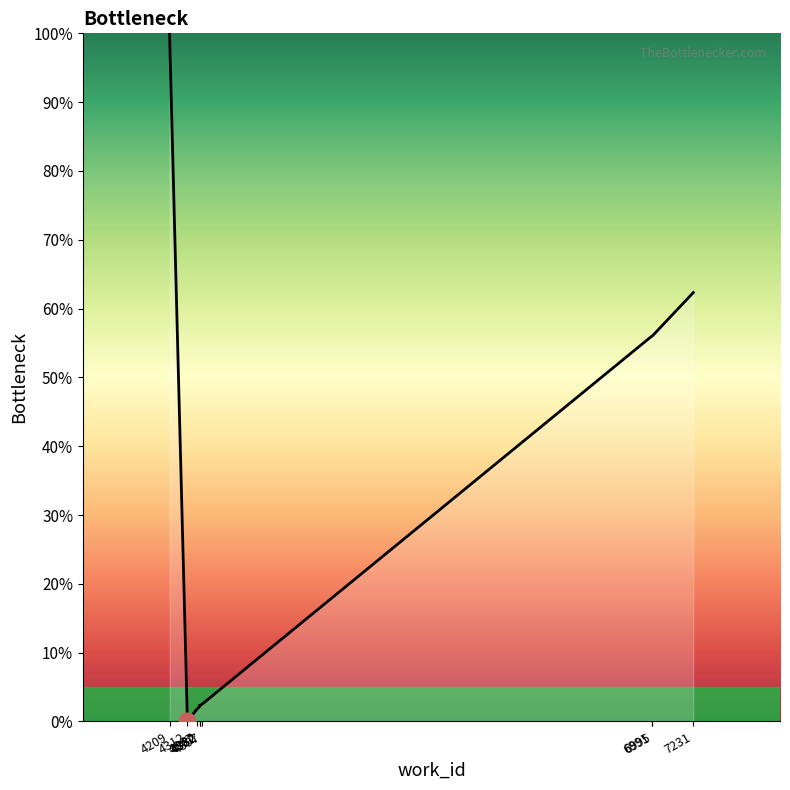

Is this an area chart (filled region under the line)?

No